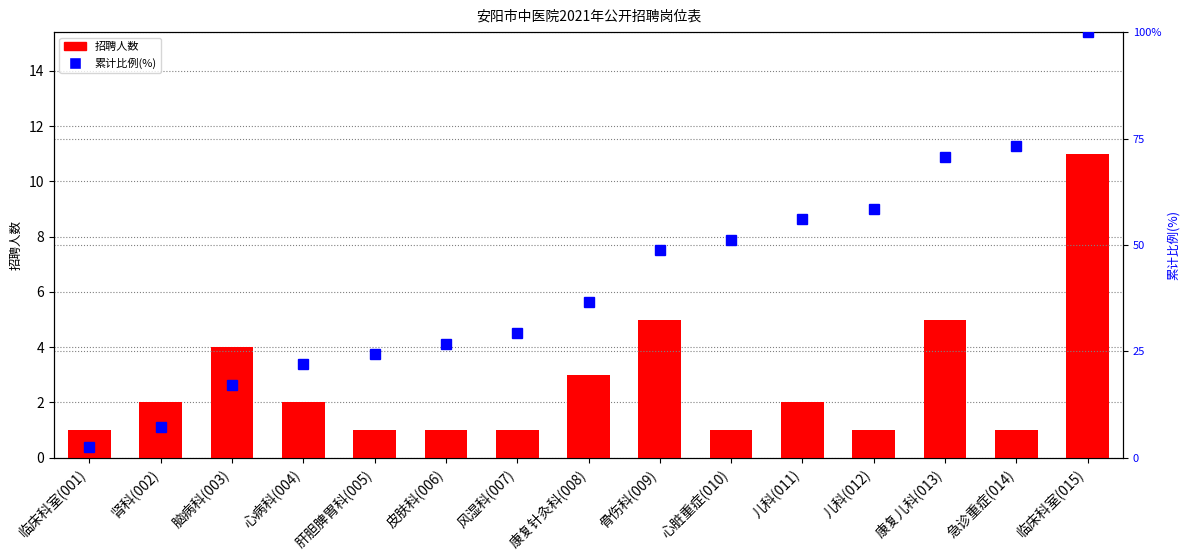

Count the 招聘人数 values in the range 1 to 4.

12